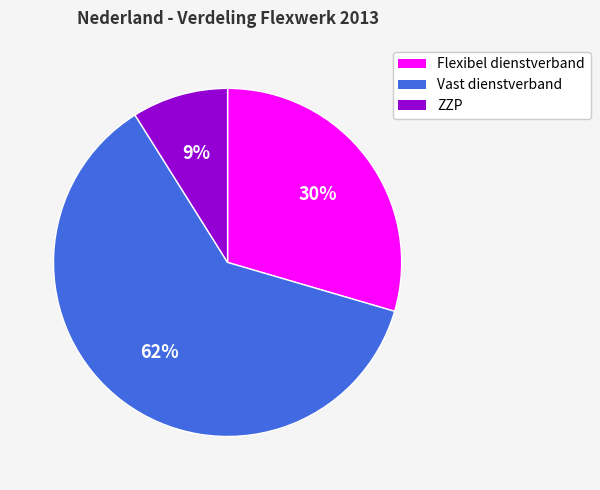

Rank the categories by value from highest to lowest.

Vast dienstverband, Flexibel dienstverband, ZZP